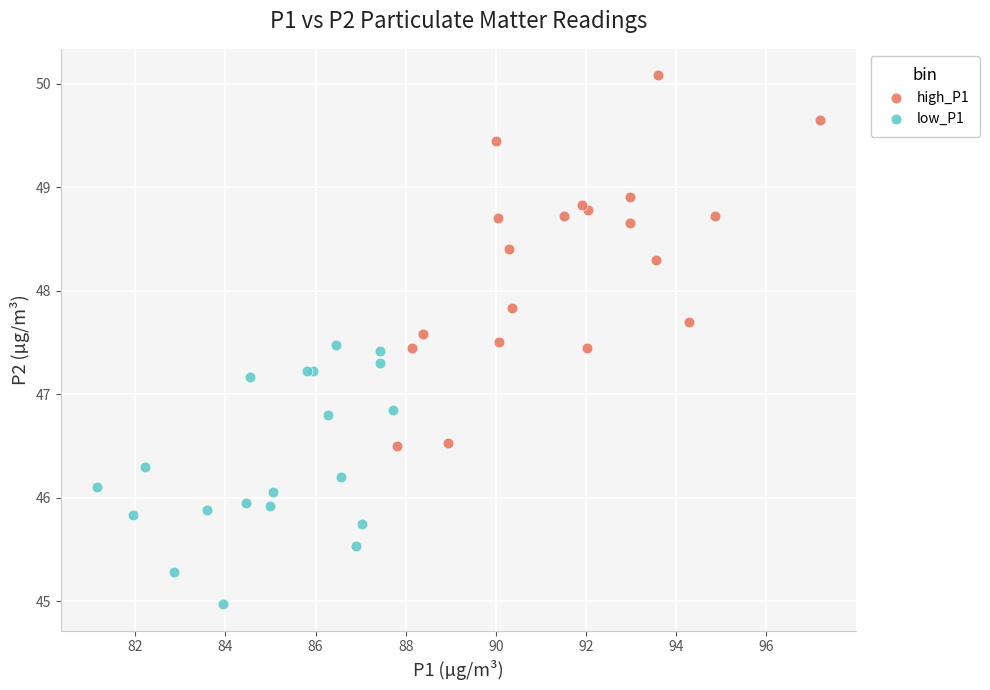

Which series has the widest spread of Y values?

high_P1